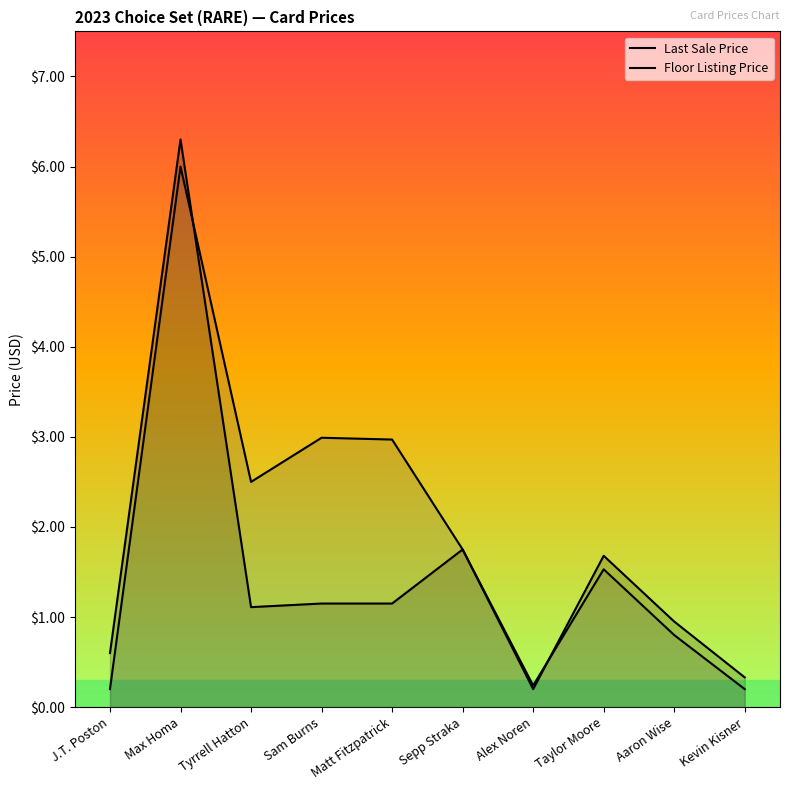

True or false: Floor Listing Price has a value of 9.4 at Max Homa.

False